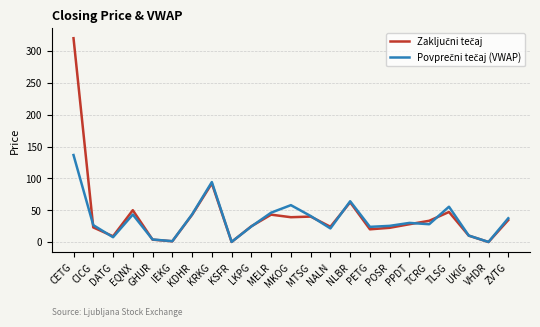

What is the spread (max minus min) of values at EQNX?

6.8